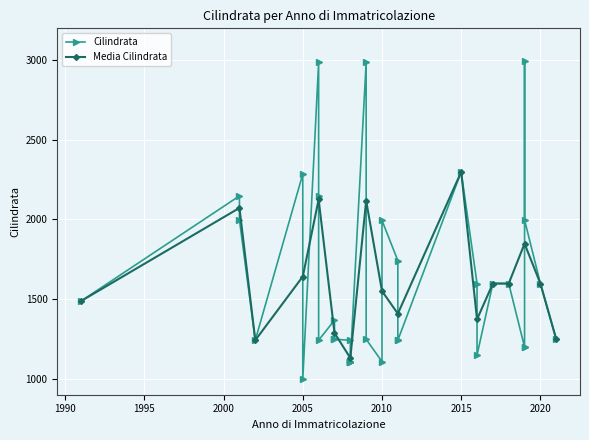

What is the maximum value for Media Cilindrata?

2299.0